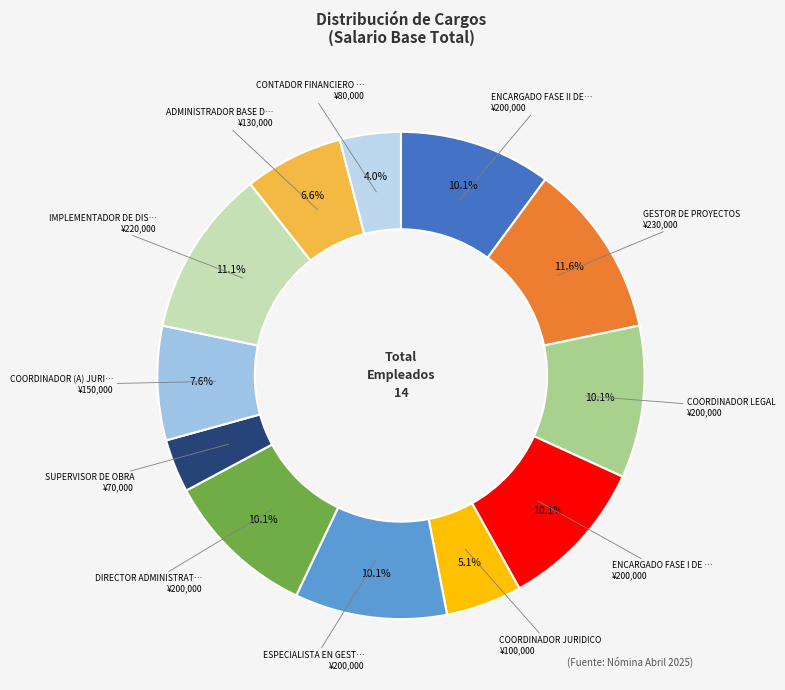

How many slices are in this pie chart?

12